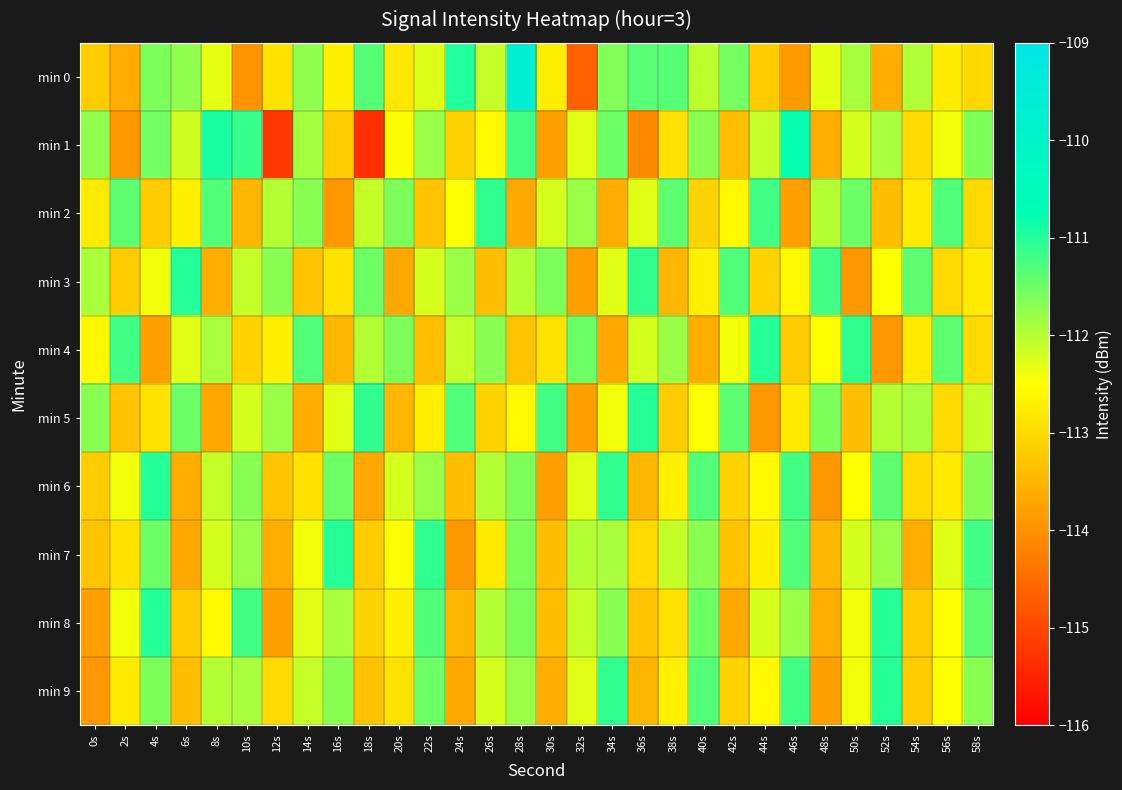

How many categories are shown in the chart?

30